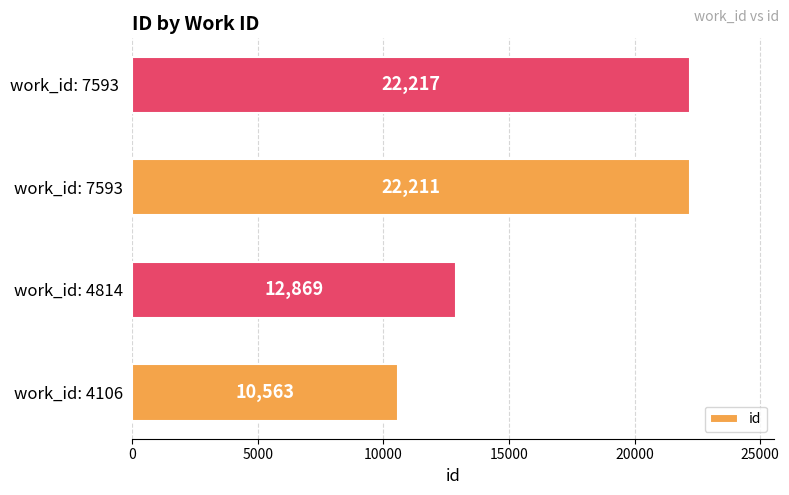

Is it true that the value at work_id: 7593 is 22211?

True